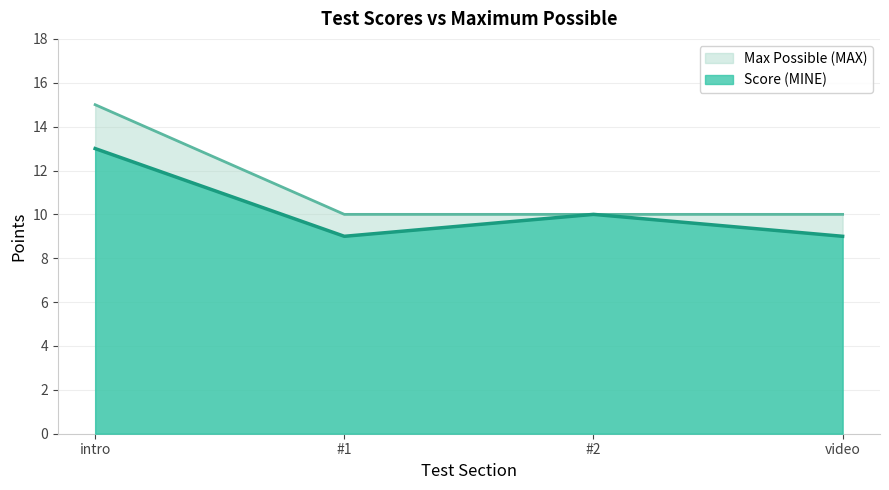

List the series in order of their overall mean, lowest first.

Score (MINE), Max Possible (MAX)